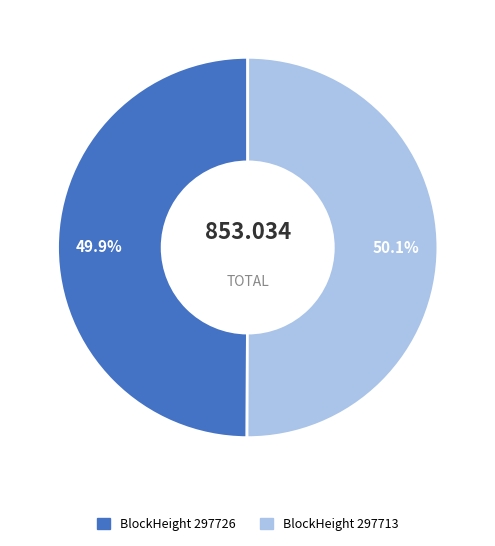

Rank the categories by value from lowest to highest.

297726, 297713